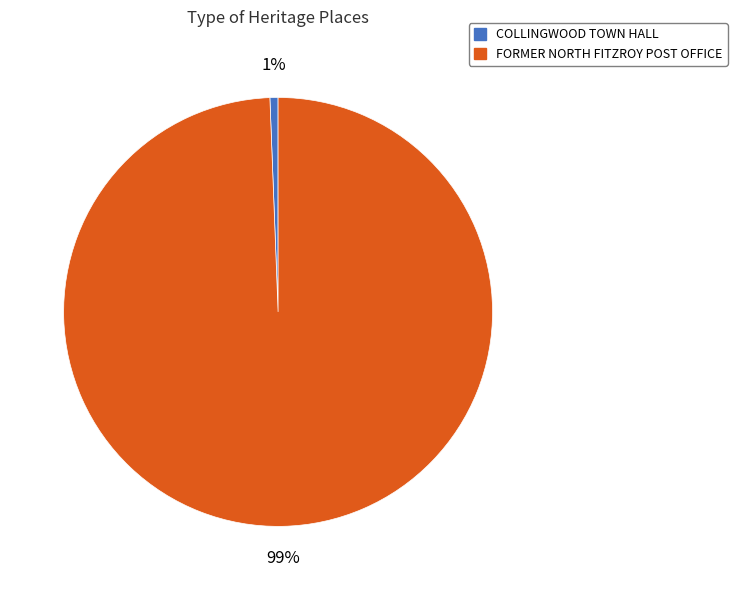

To the nearest percent, what is the combined percentage of COLLINGWOOD TOWN HALL and FORMER NORTH FITZROY POST OFFICE?

100%